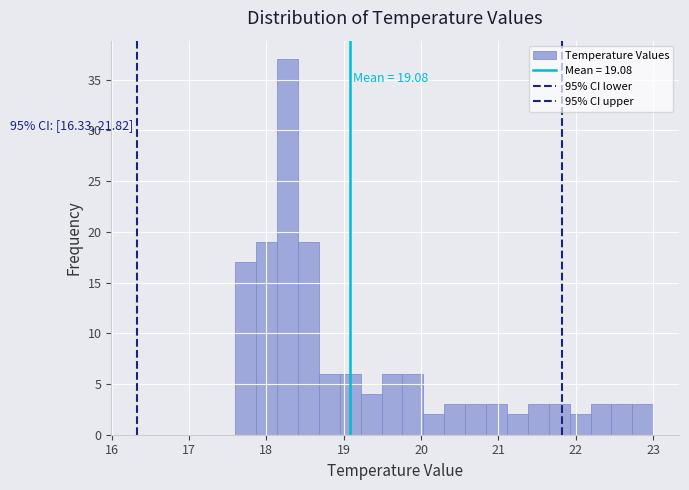

Read against the x-axis, roughly where is the centre of the tallest bar?

18.3